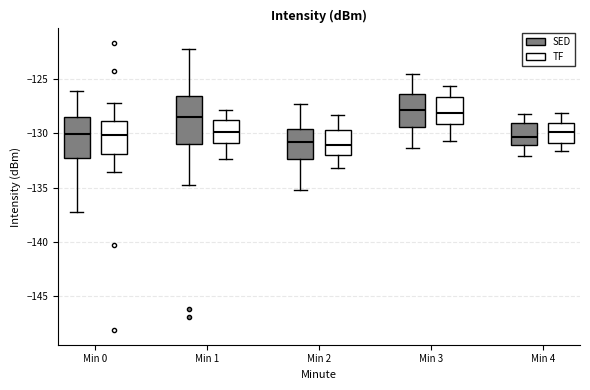

Reading left to right, transcribe this box plot: for each box, give where its median line is, the range the box spans, and where its two whiskers end, as read against the y-axis. The values are not printed on the chart, so give them approximately, as read against the axis.

Min 0 (SED): median -130.0, box -132.5 to -128.5, whiskers -137.0 to -126.0
Min 0 (TF): median -130.0, box -132.0 to -129.0, whiskers -133.5 to -127.0
Min 1 (SED): median -128.5, box -131.0 to -126.5, whiskers -135.0 to -122.0
Min 1 (TF): median -130.0, box -131.0 to -129.0, whiskers -132.5 to -128.0
Min 2 (SED): median -131.0, box -132.5 to -129.5, whiskers -135.0 to -127.5
Min 2 (TF): median -131.0, box -132.0 to -129.5, whiskers -133.0 to -128.5
Min 3 (SED): median -128.0, box -129.5 to -126.5, whiskers -131.5 to -124.5
Min 3 (TF): median -128.0, box -129.0 to -126.5, whiskers -130.5 to -125.5
Min 4 (SED): median -130.5, box -131.0 to -129.0, whiskers -132.0 to -128.0
Min 4 (TF): median -130.0, box -131.0 to -129.0, whiskers -131.5 to -128.0